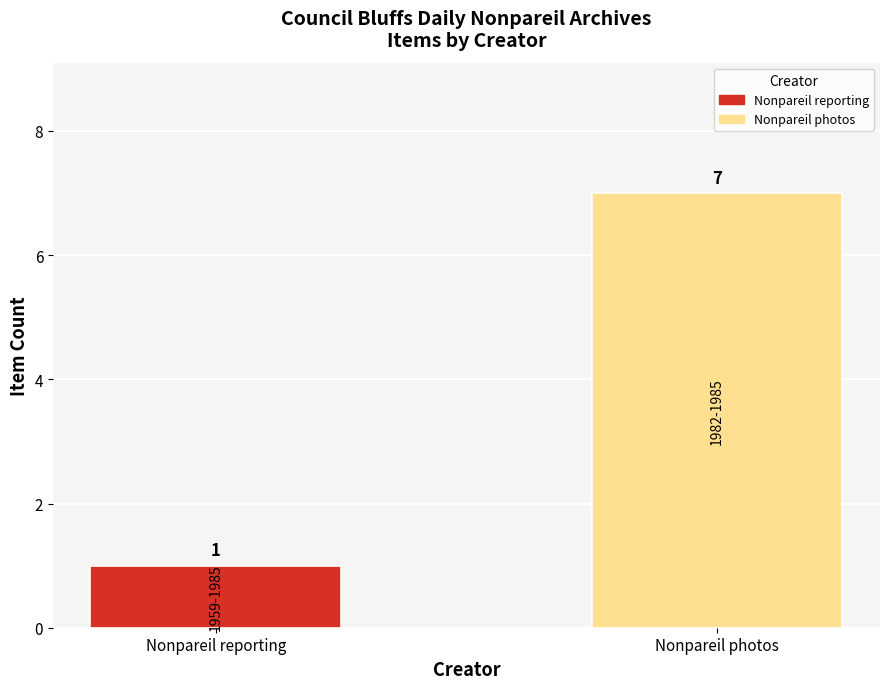

What is the difference between the values at Nonpareil reporting and Nonpareil photos?

6